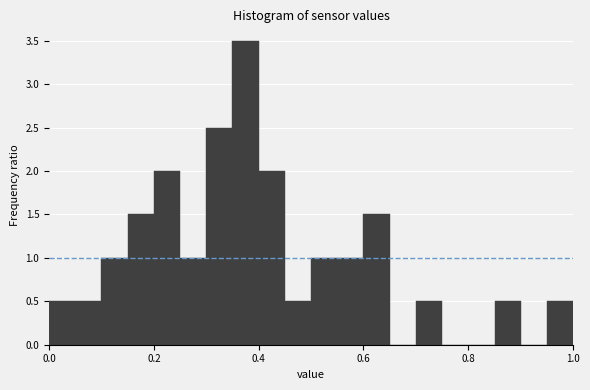

Read against the x-axis, roughly where is the centre of the tallest bar?

0.38